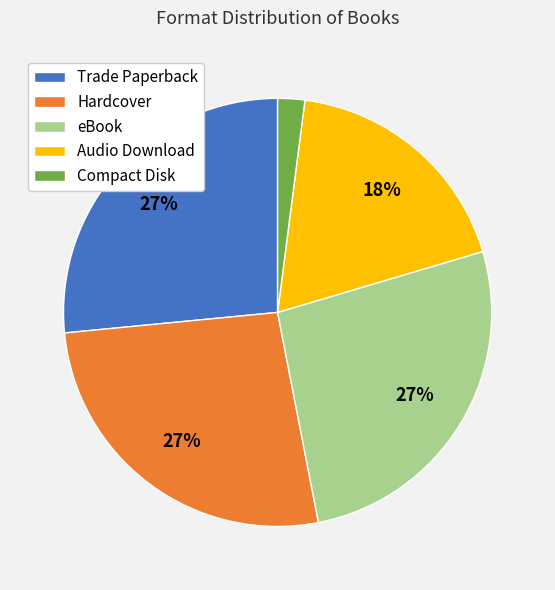

The Trade Paperback slice represents 27% of the pie. True or false?

True